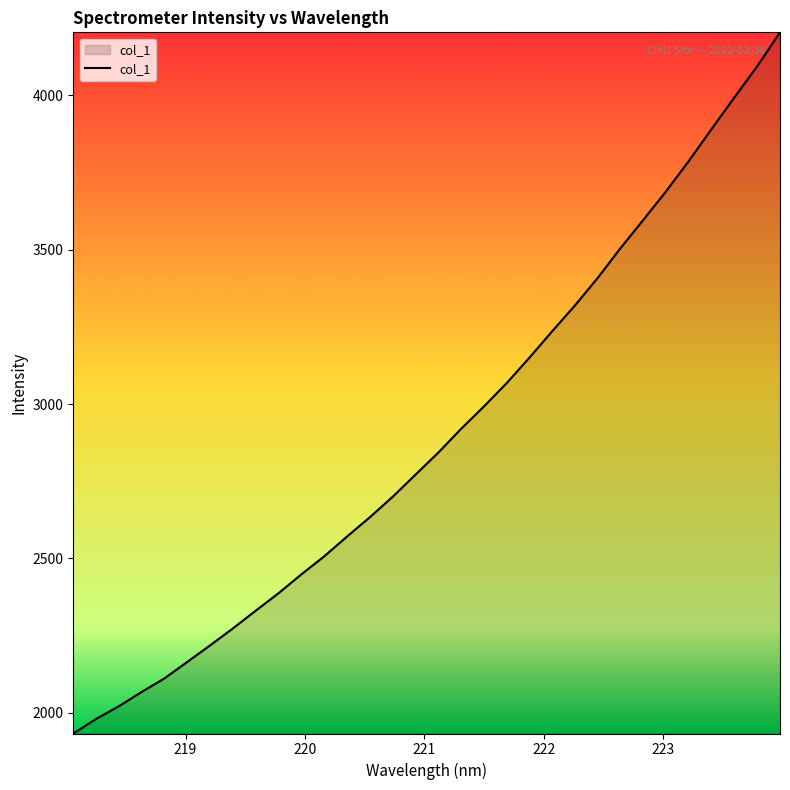

What is the minimum value shown in the chart?

1933.0